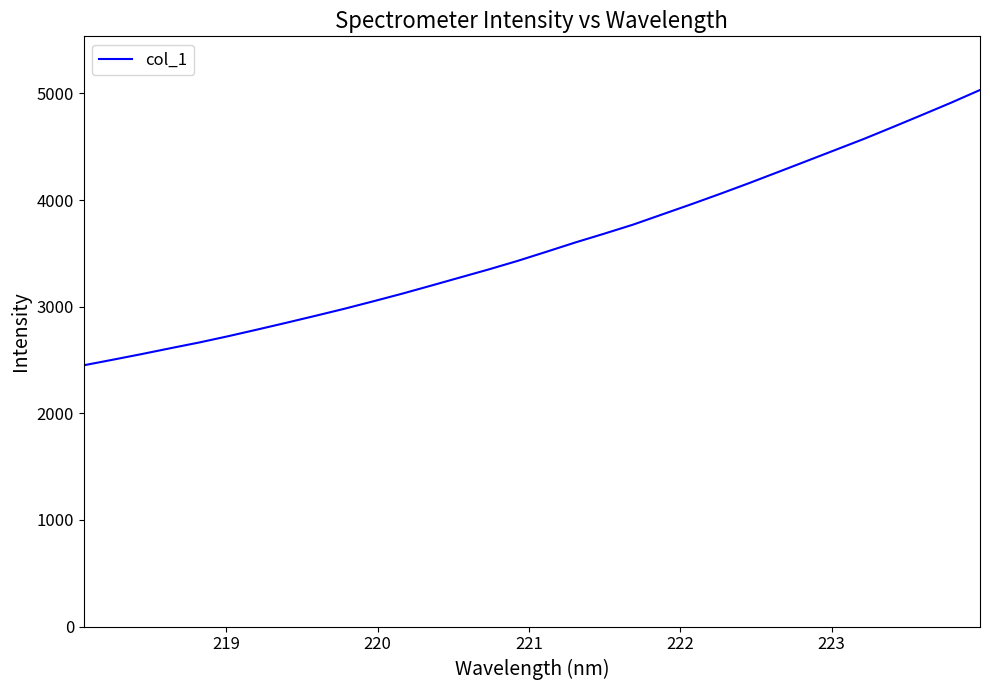

What is the average value?

3568.6